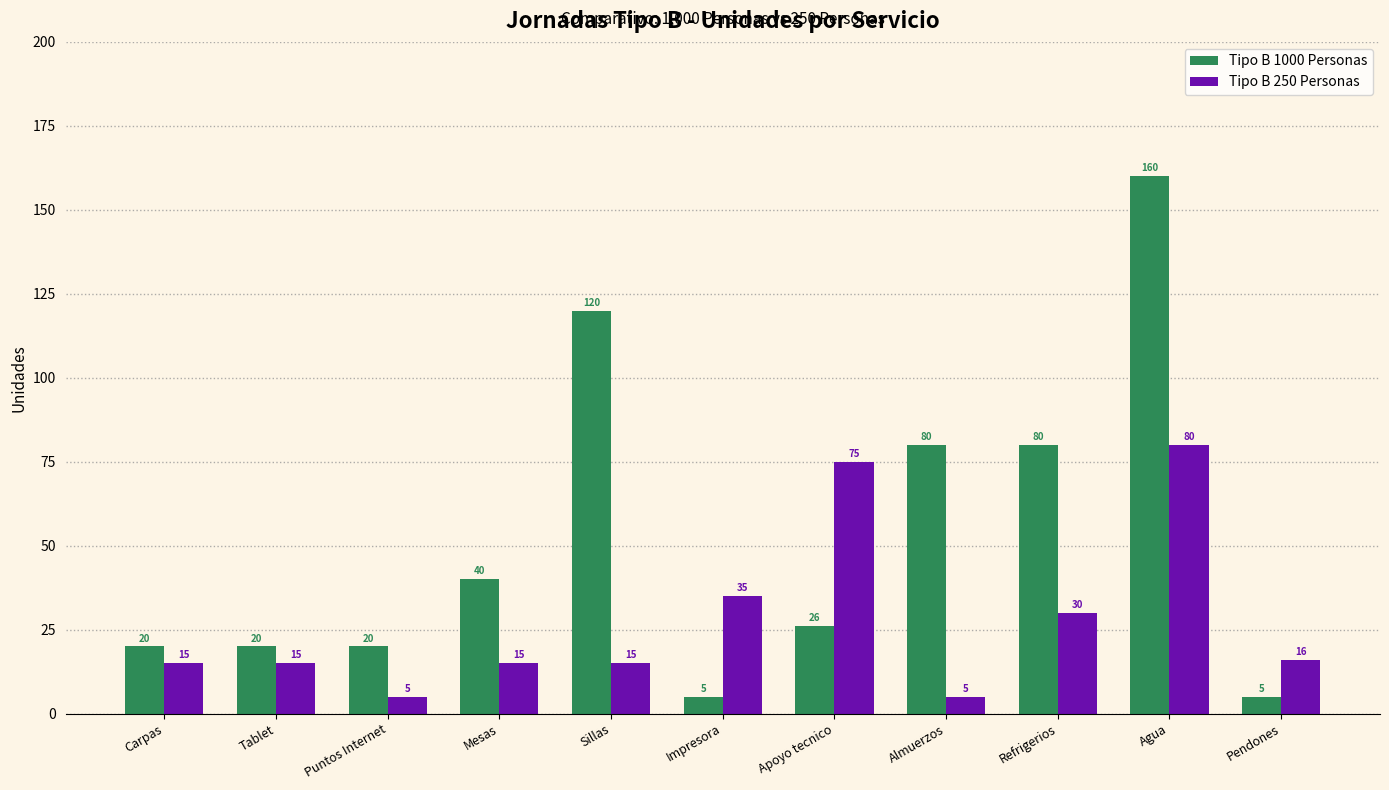

Which series has the largest total across all categories?

Tipo B 1000 Personas